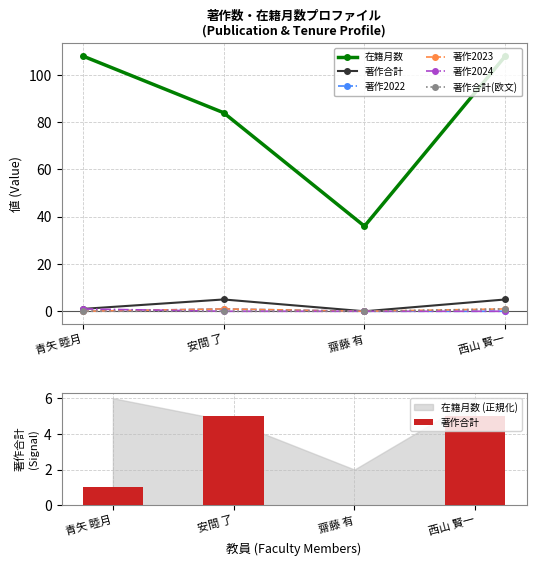

Between 齋藤 有 and 西山 賢一, which is larger?

西山 賢一